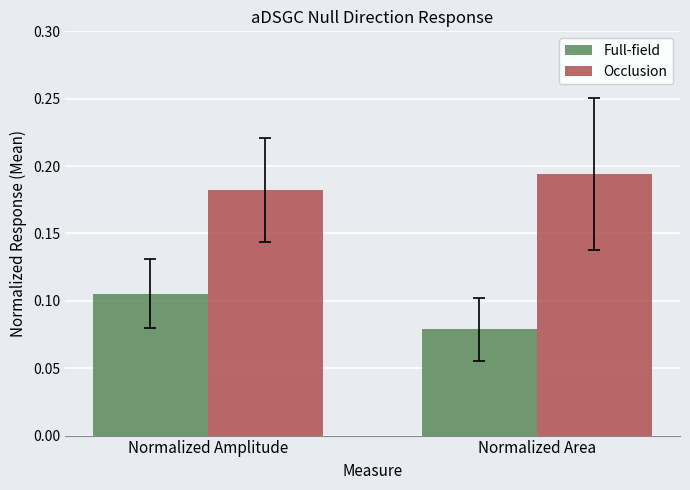

Is it true that Occlusion equals 0.3 at Normalized Area?

False